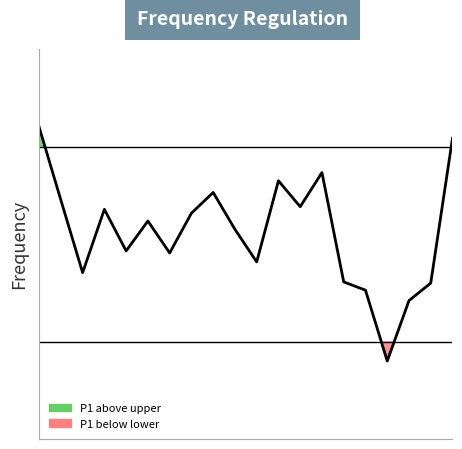

What is the minimum value shown in the chart?

0.2